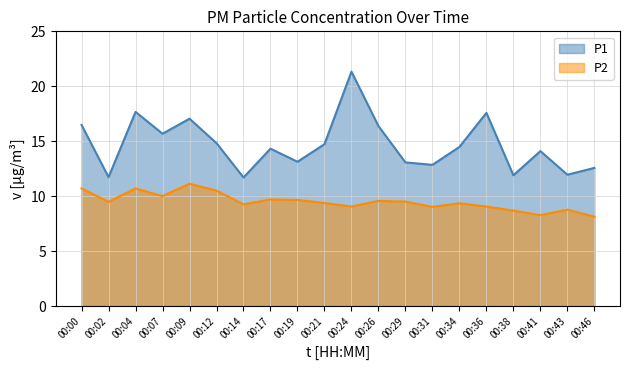

True or false: P1 and P2 intersect in this chart.

False